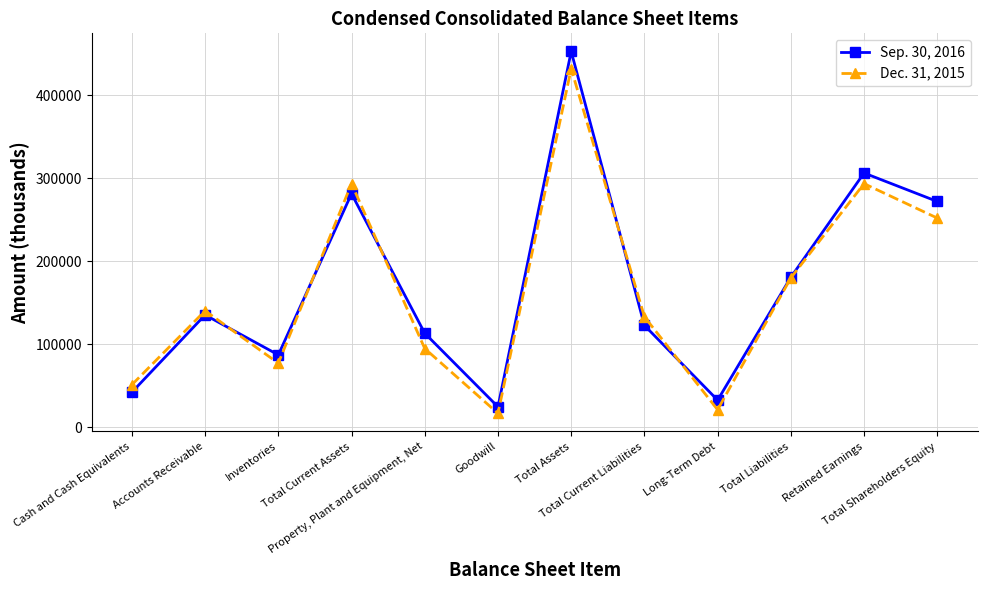

What is the value of the Sep. 30, 2016 point at the 1st from the left?

42283